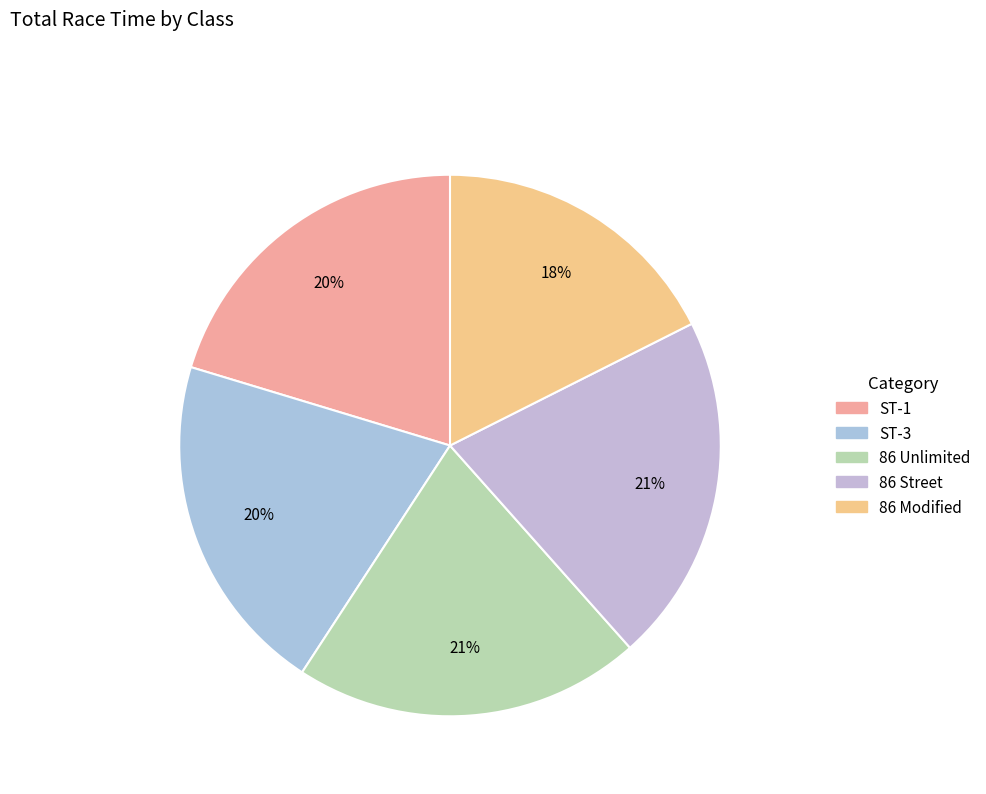

Count the number of slices in the pie.

5